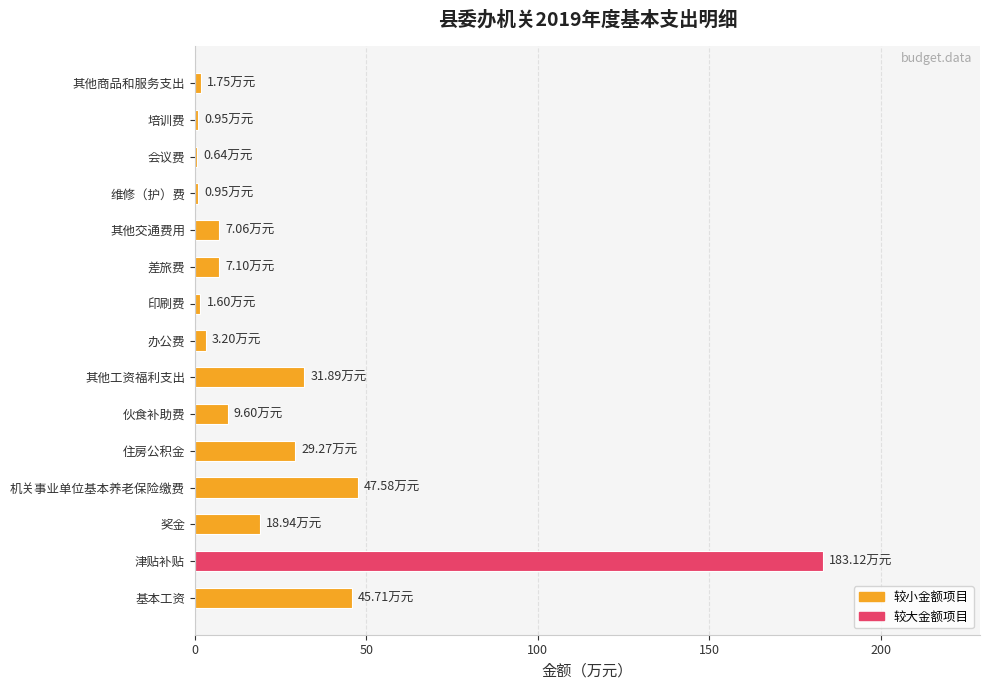

Count the number of data series in this chart.

1